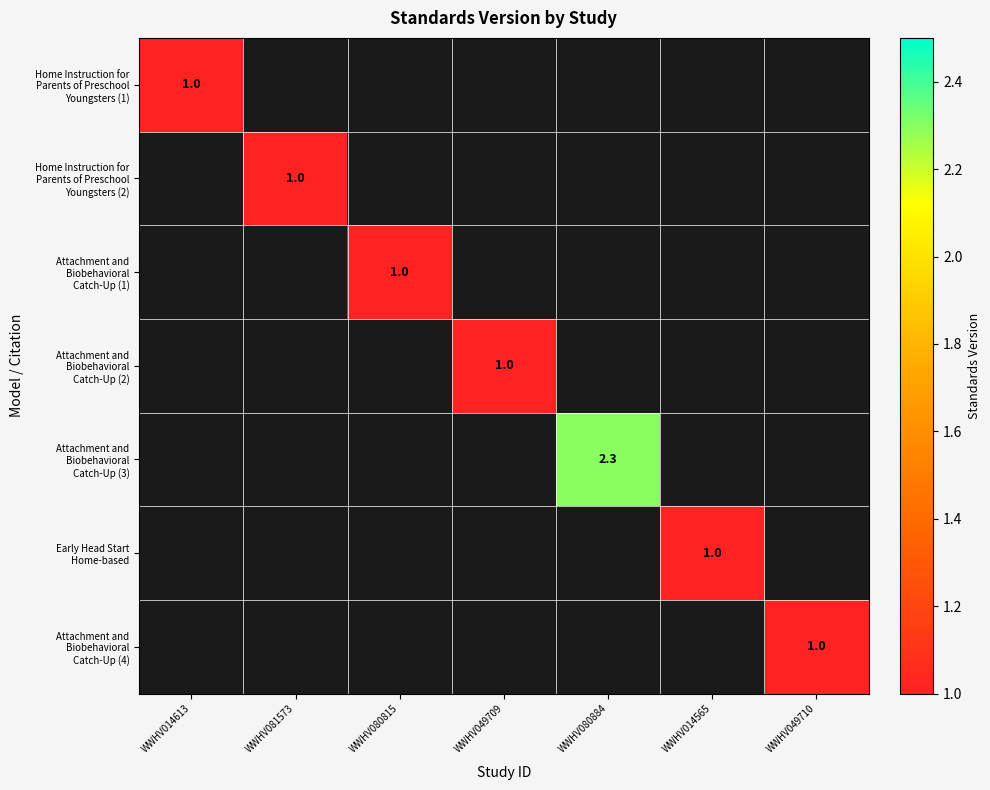

Rank the series by their average value, from lowest to highest.

Home Instruction for Parents of Preschool Youngsters (1), Home Instruction for Parents of Preschool Youngsters (2), Attachment and Biobehavioral Catch-Up (1), Attachment and Biobehavioral Catch-Up (2), Attachment and Biobehavioral Catch-Up (3), Early Head Start Home-based, Attachment and Biobehavioral Catch-Up (4)